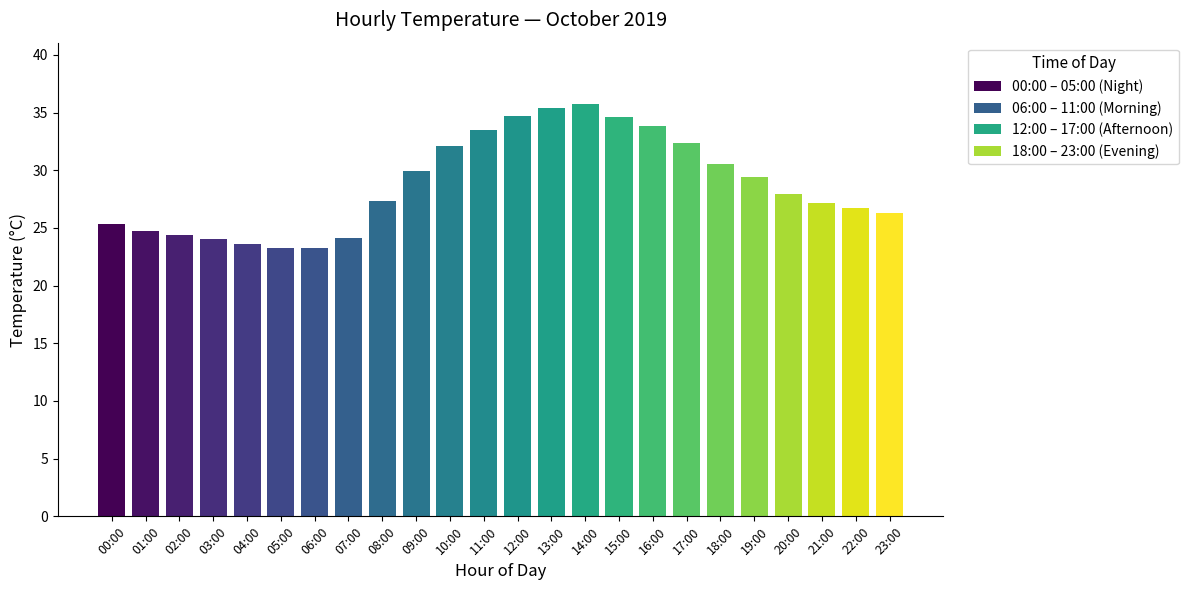

What is the minimum value shown in the chart?

23.3